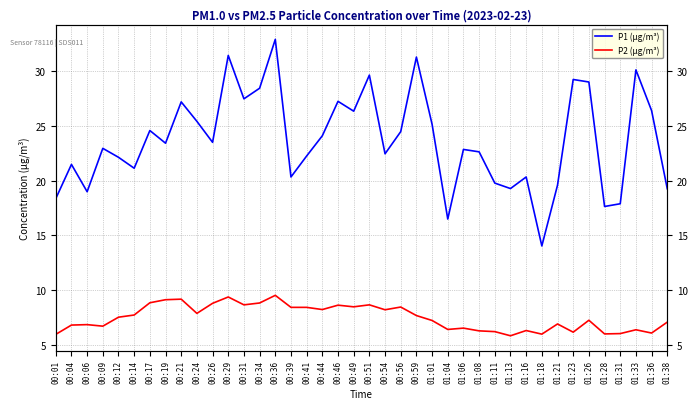

What is the label of the 19th point from the right?

00:54